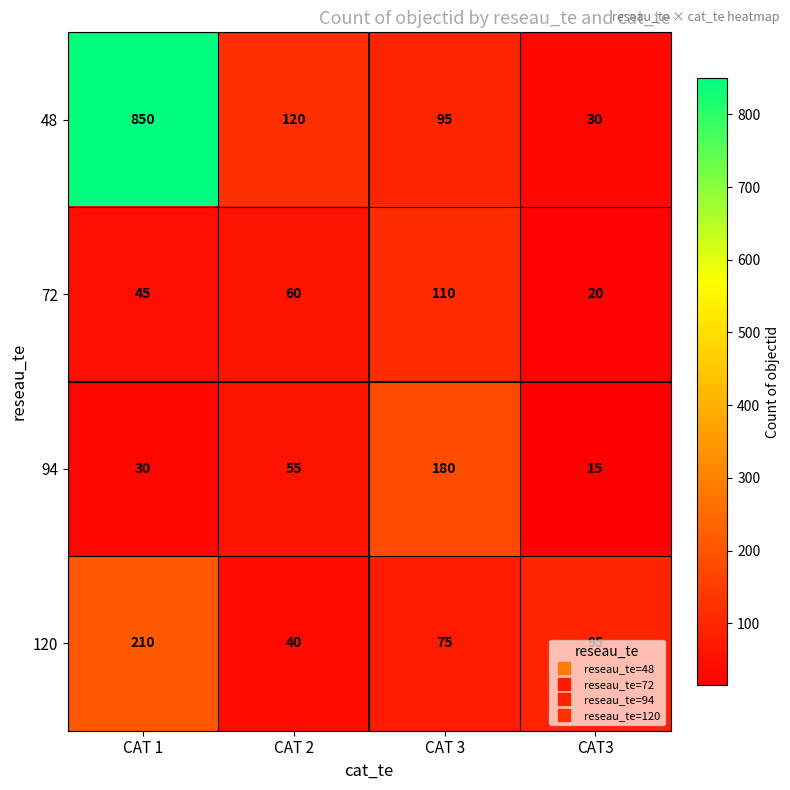

Count the 120 values in the range 75 to 210.

3